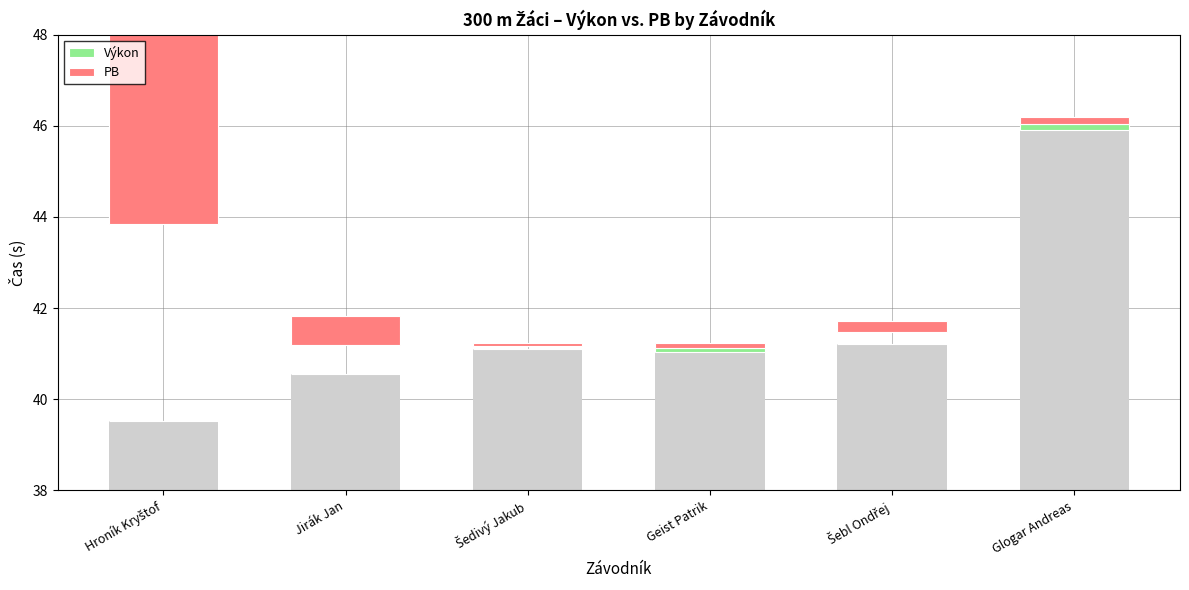

Is the value of Výkon at Šebl Ondřej greater than the value of PB at Jirák Jan?

No